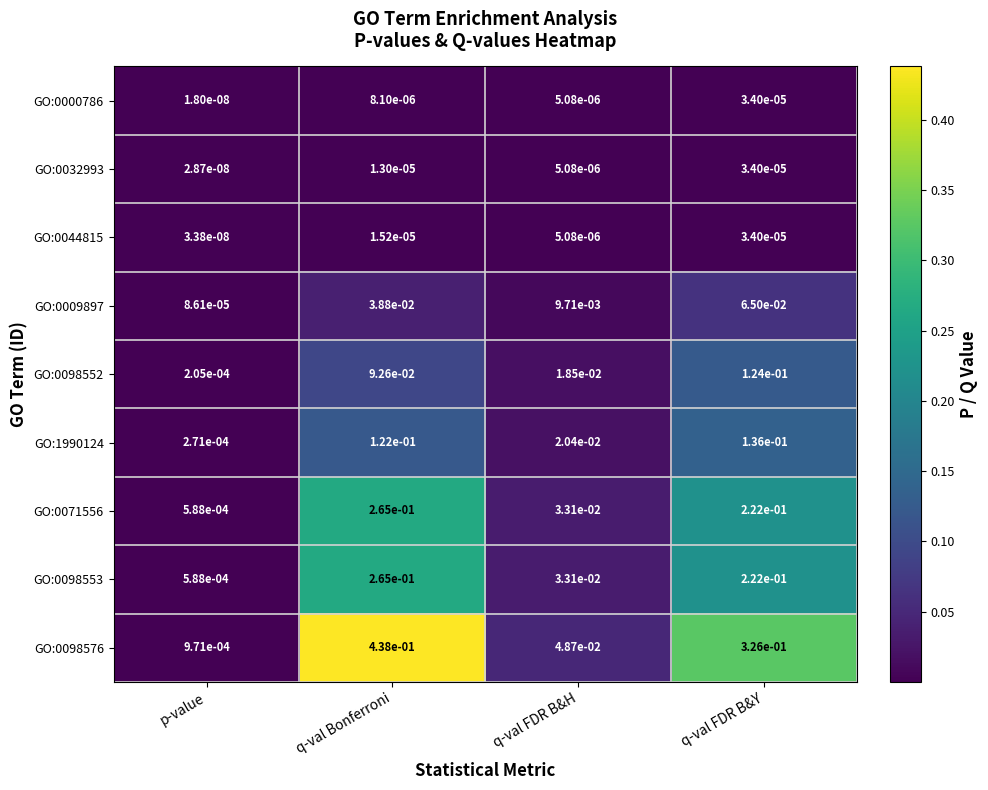

List the labels in order of GO:0044815 value, smallest first.

p-value, q-val FDR B&H, q-val Bonferroni, q-val FDR B&Y